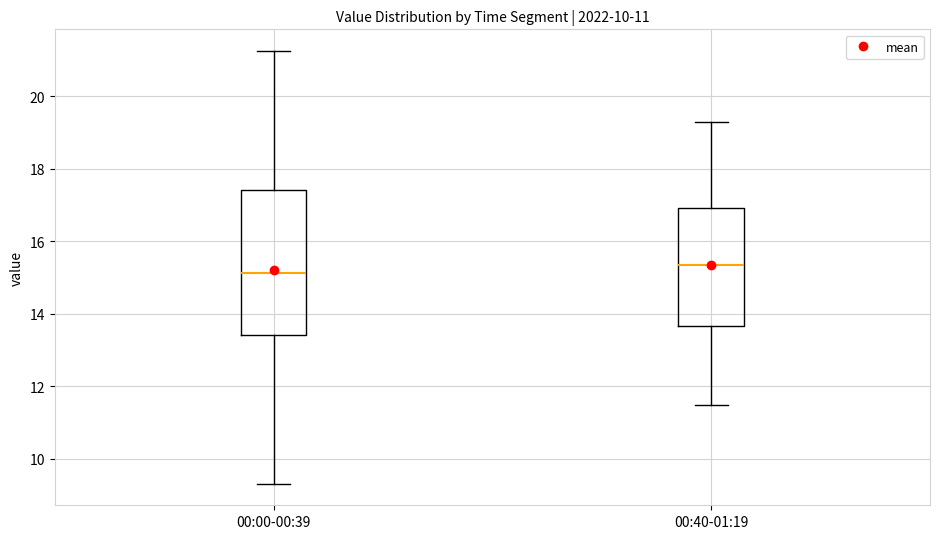

Where does the upper whisker of the box for 00:40-01:19 end on the y-axis? The values are not printed on the chart, so give them approximately, as read against the axis.

19.4